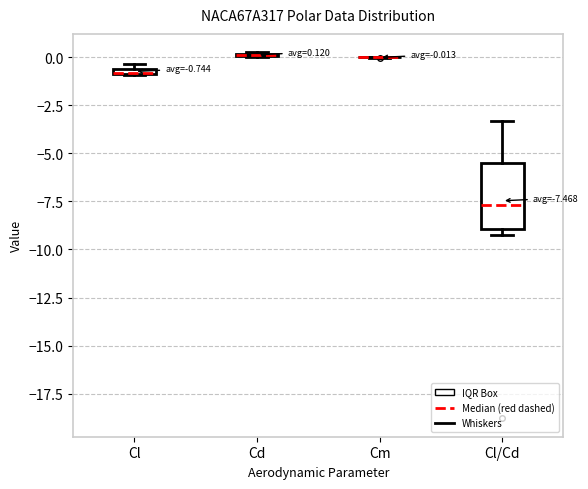

Comparing the boxes themselves (not the whiskers), which one is the tallest?

Cl/Cd